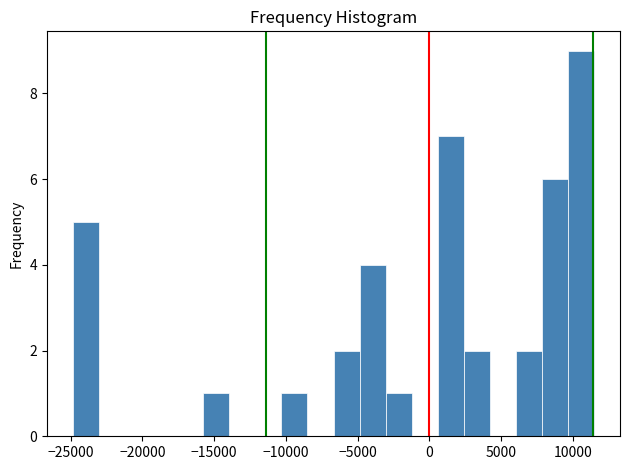

Around what value on the x-axis is the tallest bar? Give the approximate position of its centre, as read against the axis.

10500